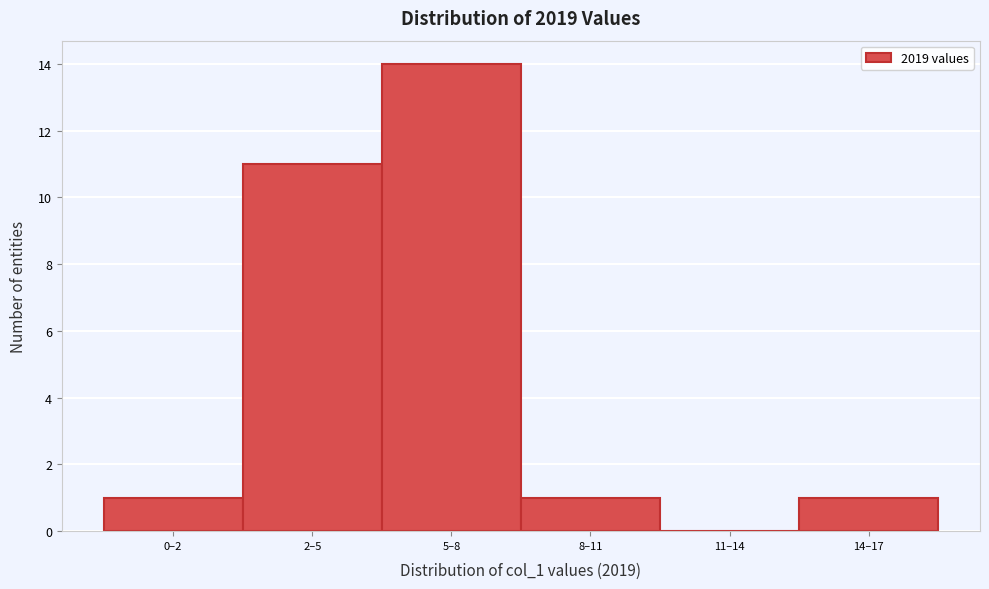

Reading left to right, transcribe all the data shown in this chart.

0–2=1	2–5=11	5–8=14	8–11=1	11–14=0	14–17=1